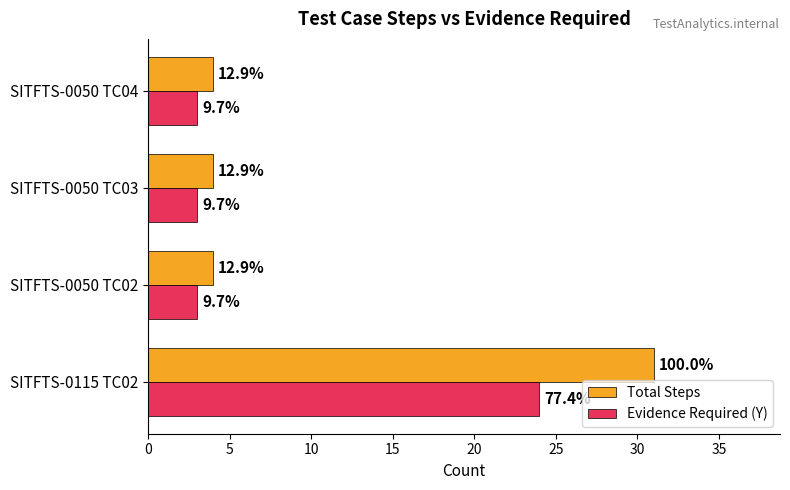

What is the lowest value of the Evidence Required (Y) series?

3